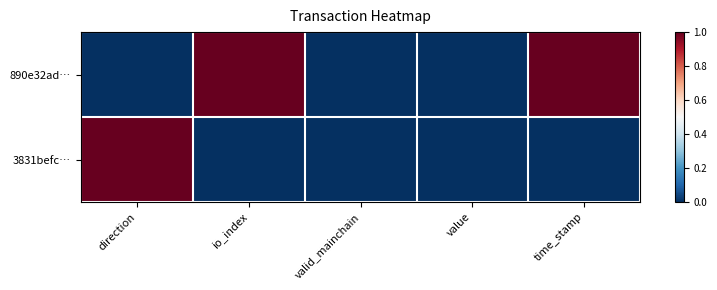

Which series has the widest spread of values?

890e32ad…